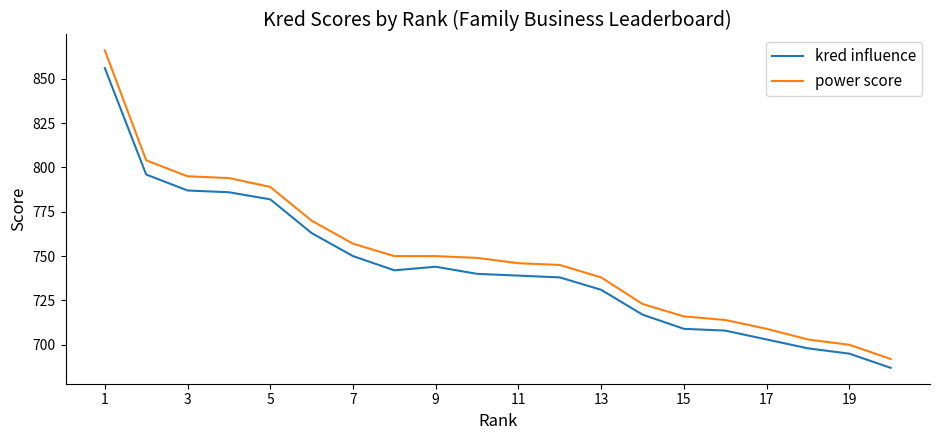

Reading left to right, what are all the values shown in this chart?

kred influence: 856	796	787	786	782	763	750	742	744	740	739	738	731	717	709	708	703	698	695	687
power score: 866	804	795	794	789	770	757	750	750	749	746	745	738	723	716	714	709	703	700	692